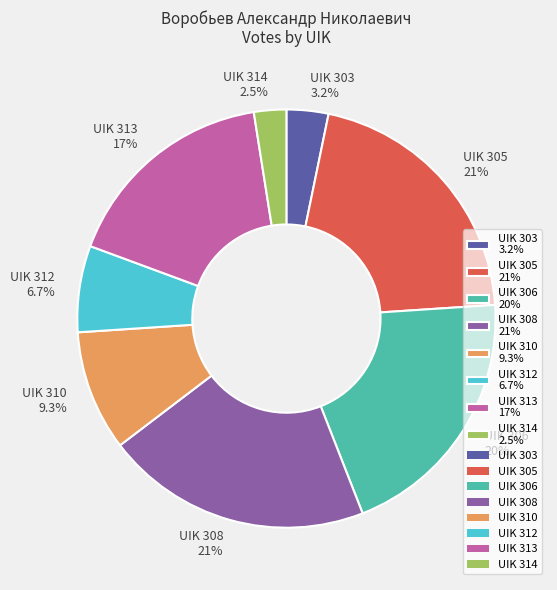

Is UIK 312 6.7% the majority of the pie?

No